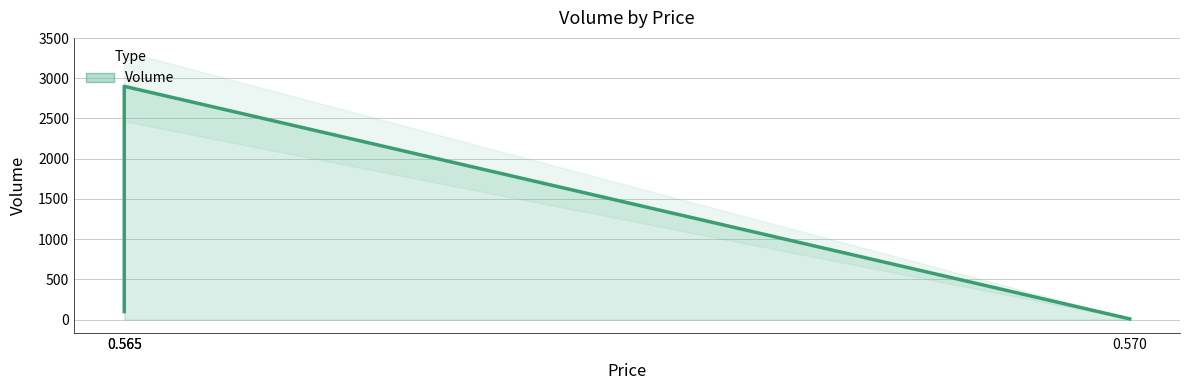

What is the sum of the values at 0.57 and 0.565?

109